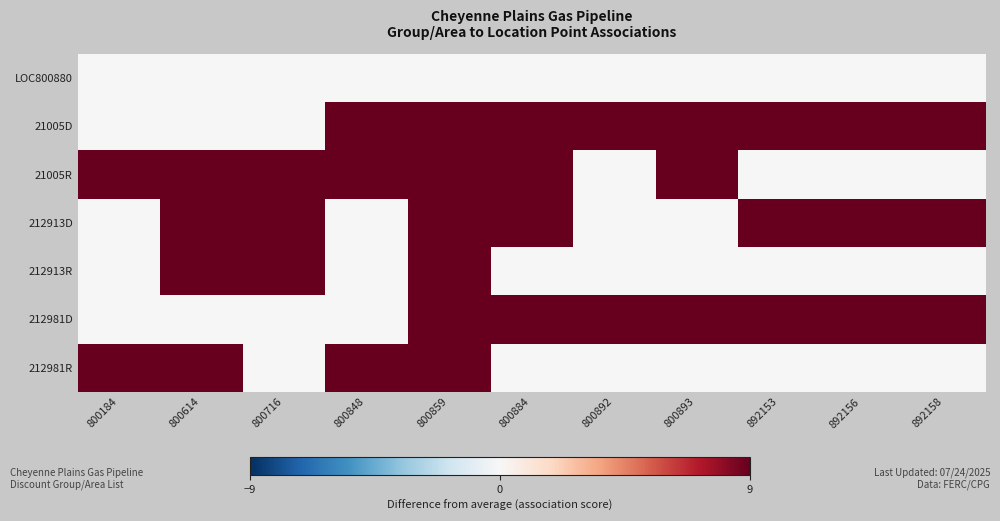

Between 800859 and 892156, which series saw the biggest shift?

21005R